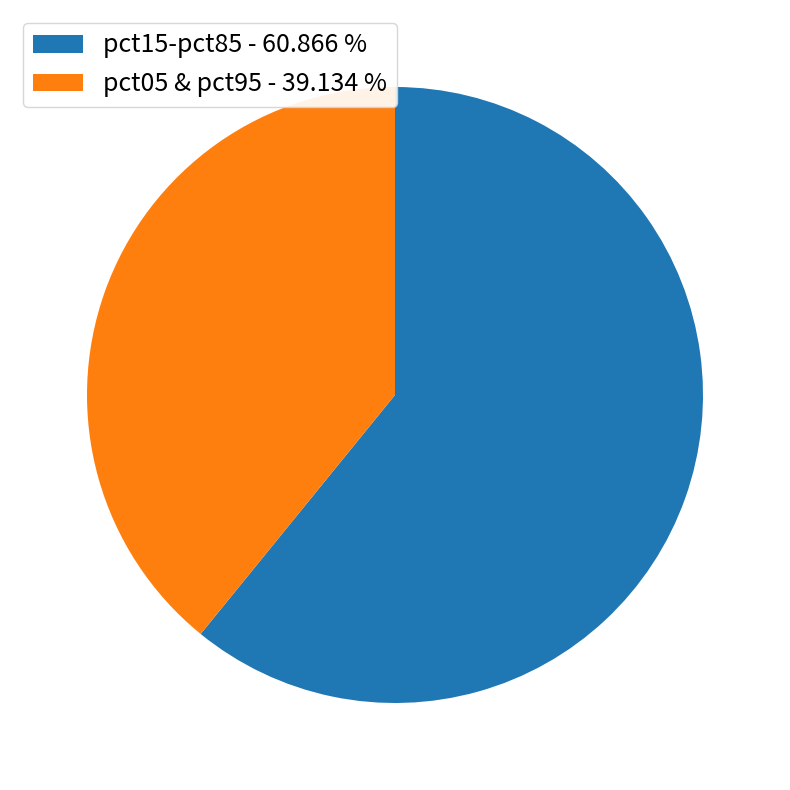

What is the ratio of the value at pct05 & pct95 - 39.134 % to the value at pct15-pct85 - 60.866 %?

0.6